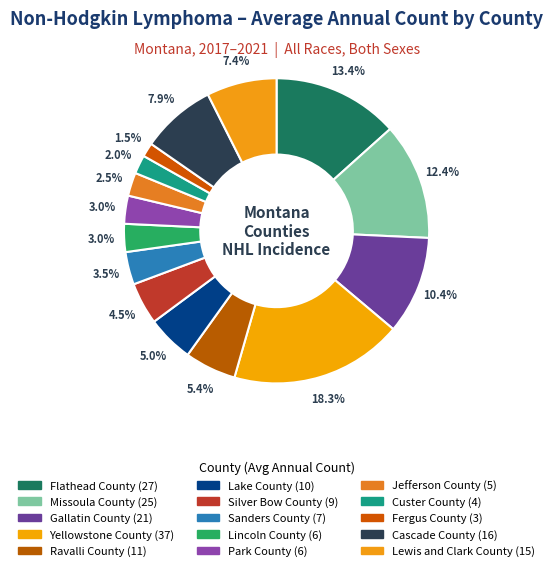

How many segments does this pie chart have?

15